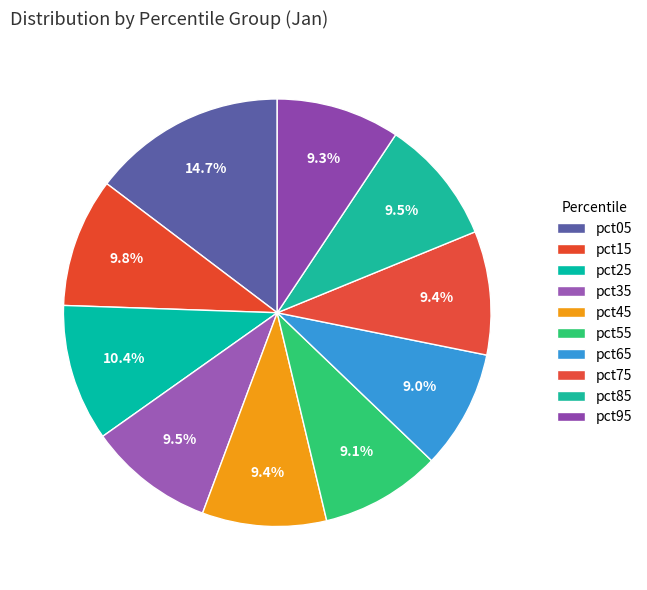

True or false: pct75 accounts for 9% of the total.

True